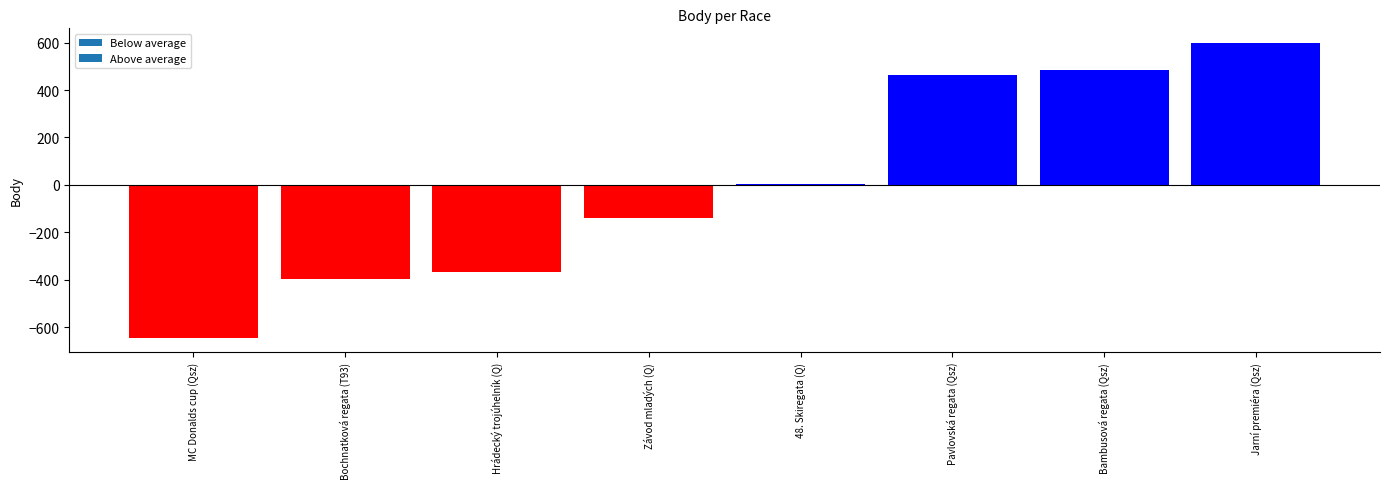

Which has a higher value, Pavlovská regata (Qsz) or Bambusová regata (Qsz)?

Bambusová regata (Qsz)